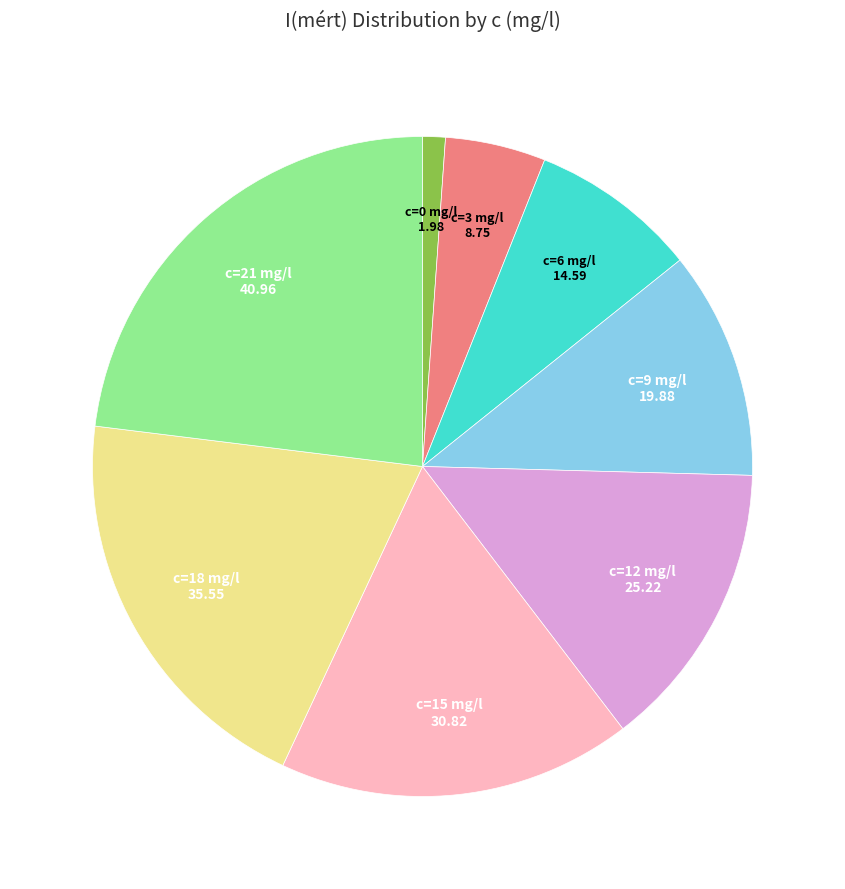

Does any single category account for the majority?

No